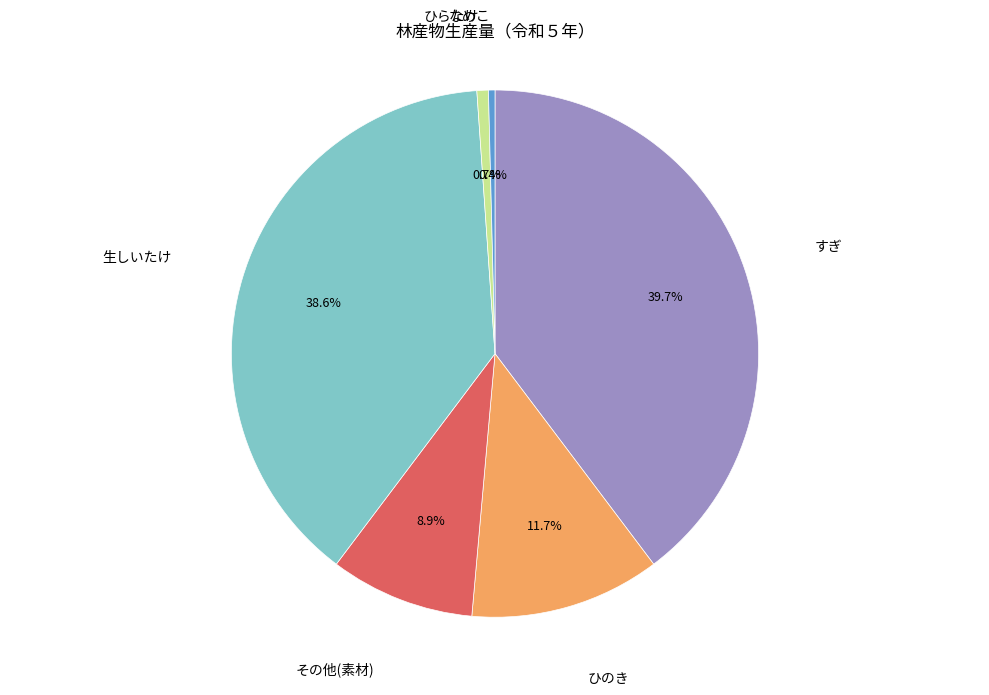

Is there any slice that represents more than half of the pie?

No